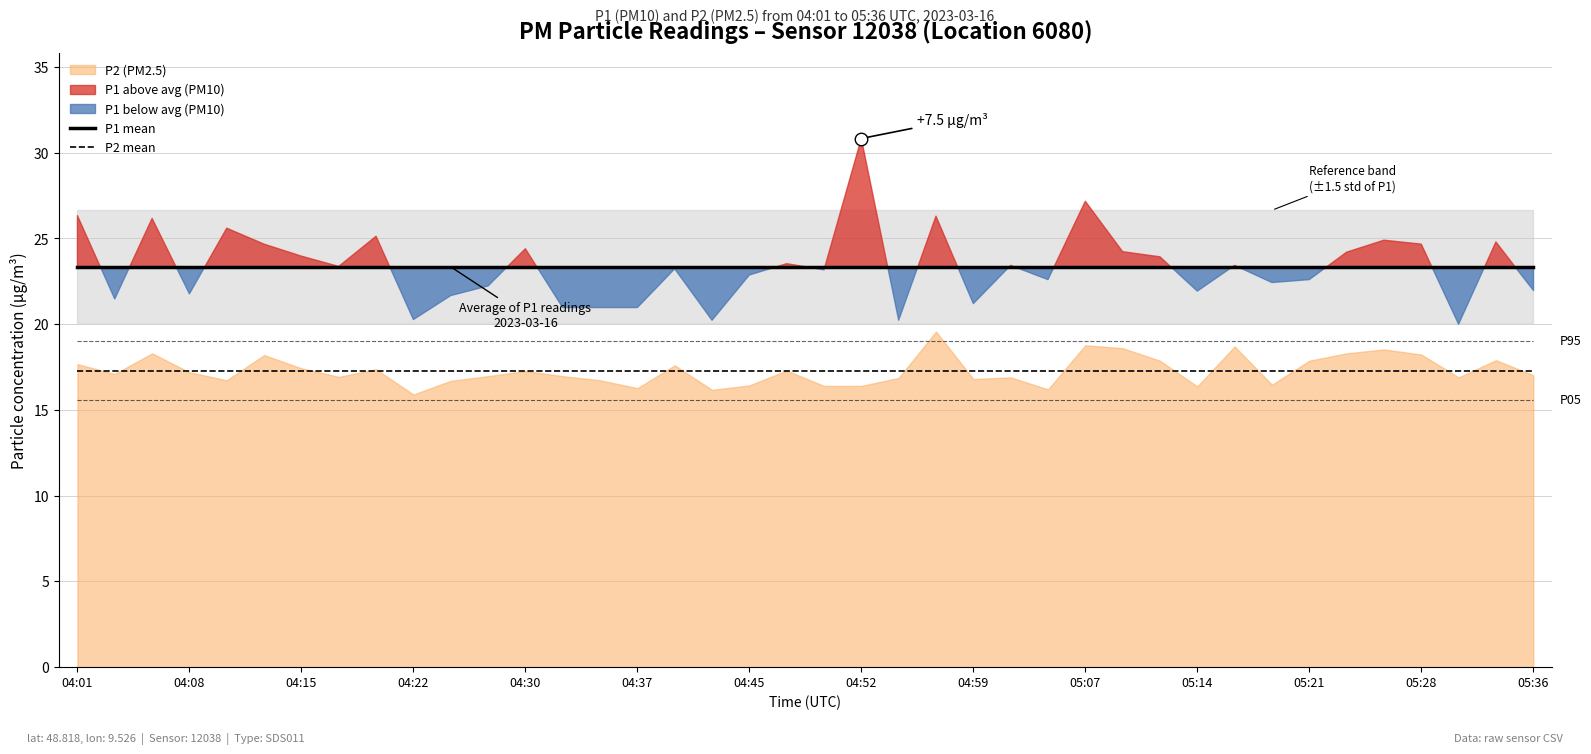

True or false: P1 mean has a value of 8.9 at 04:45.

False